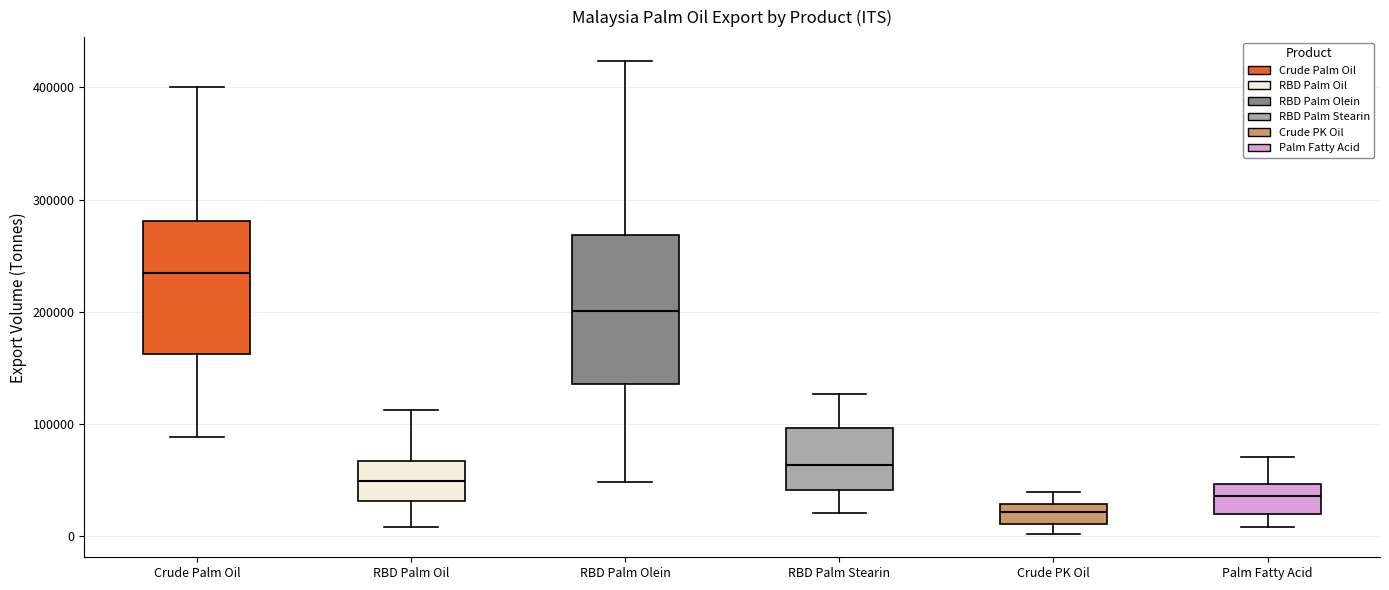

Reading left to right, read every box against the y-axis: the position of its median line, the range the box covers, and the ends of its whiskers. The values are not printed on the chart, so give them approximately, as read against the axis.

Crude Palm Oil: median 230000, box 160000 to 280000, whiskers 90000 to 400000
RBD Palm Oil: median 50000, box 30000 to 70000, whiskers 10000 to 110000
RBD Palm Olein: median 200000, box 140000 to 270000, whiskers 50000 to 420000
RBD Palm Stearin: median 60000, box 40000 to 100000, whiskers 20000 to 130000
Crude PK Oil: median 20000, box 10000 to 30000, whiskers 0 to 40000
Palm Fatty Acid: median 40000, box 20000 to 50000, whiskers 10000 to 70000